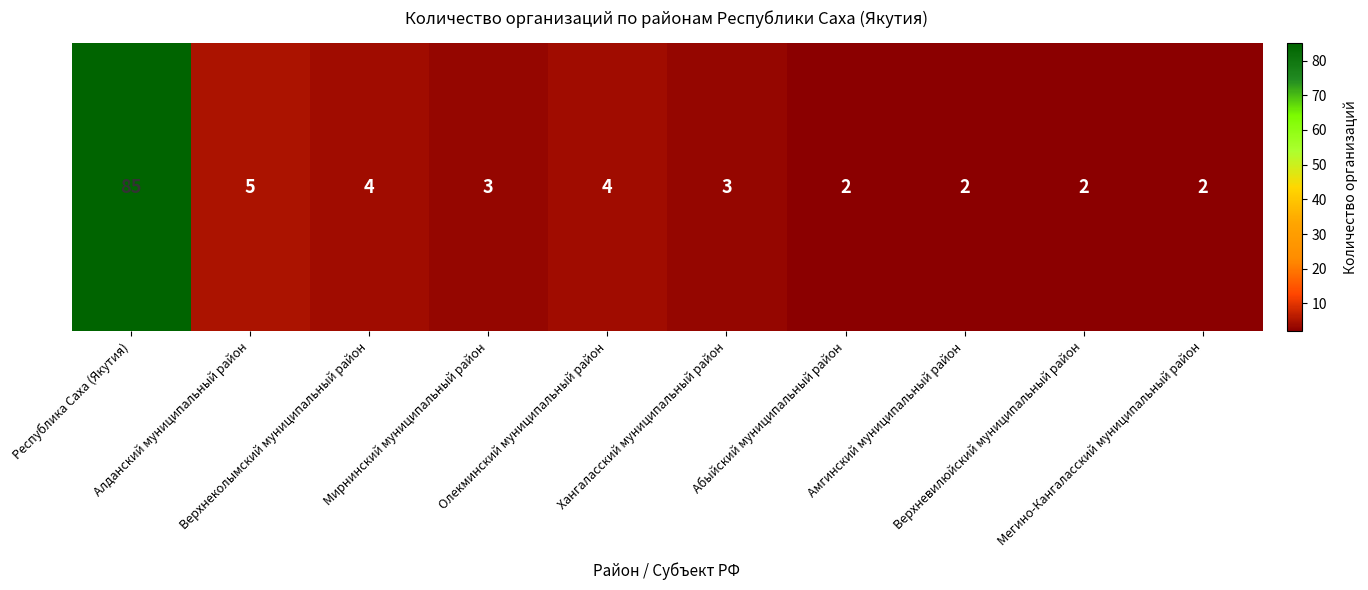

What is the minimum value shown in the chart?

2